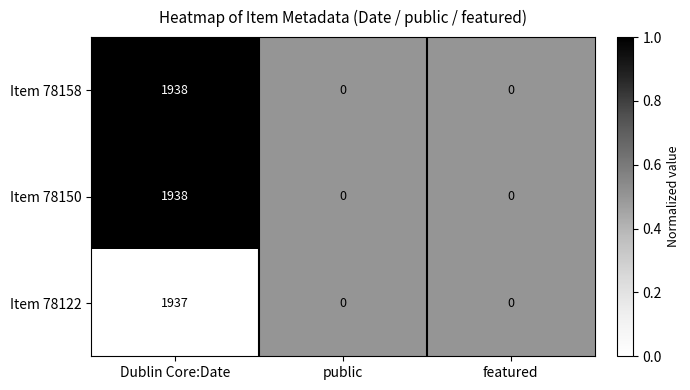

Reading left to right, extract all data points from this chart.

Item 78158: Dublin Core:Date=1938	public=0	featured=0
Item 78150: Dublin Core:Date=1938	public=0	featured=0
Item 78122: Dublin Core:Date=1937	public=0	featured=0